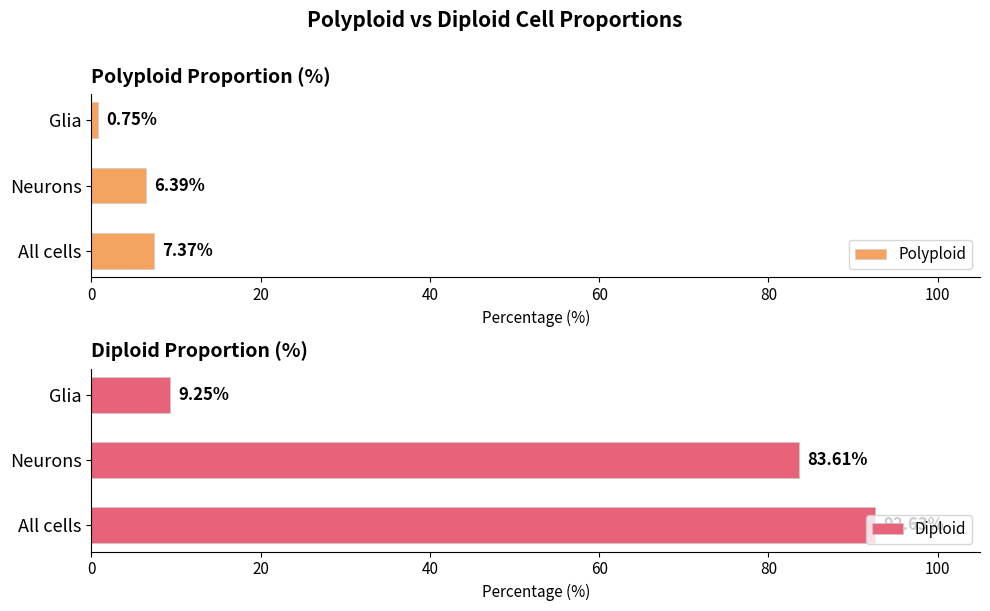

Where is Polyploid nearest to the value 4?

Neurons